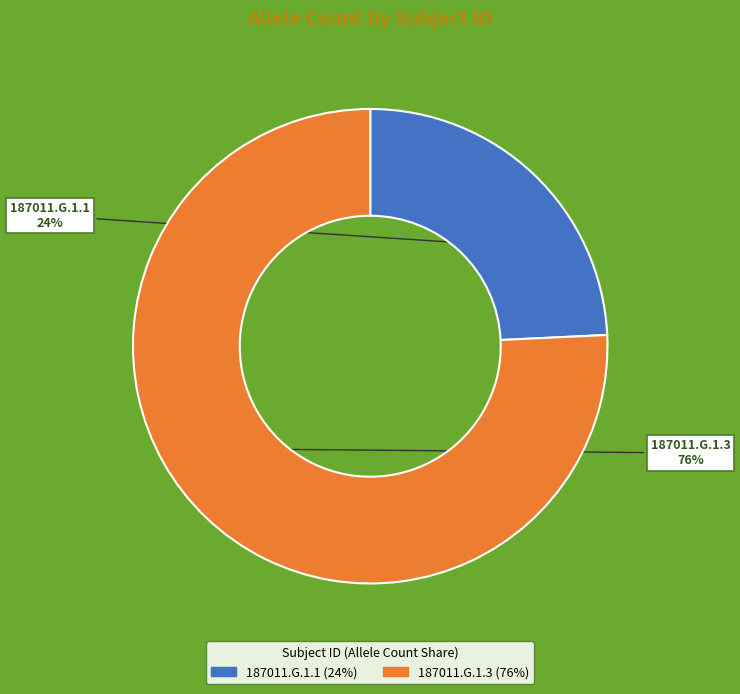

The 187011.G.1.3 slice represents 76% of the pie. True or false?

True